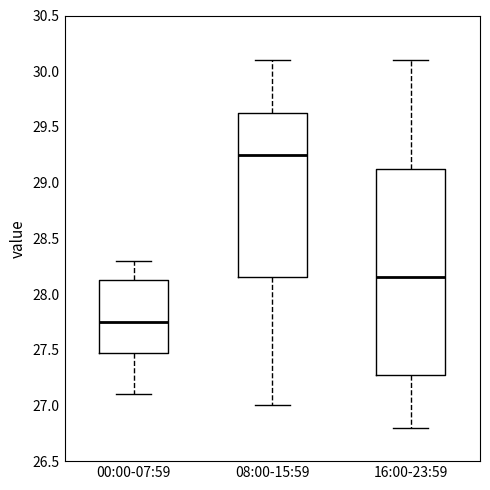

Comparing the boxes themselves (not the whiskers), which one is the tallest?

16:00-23:59